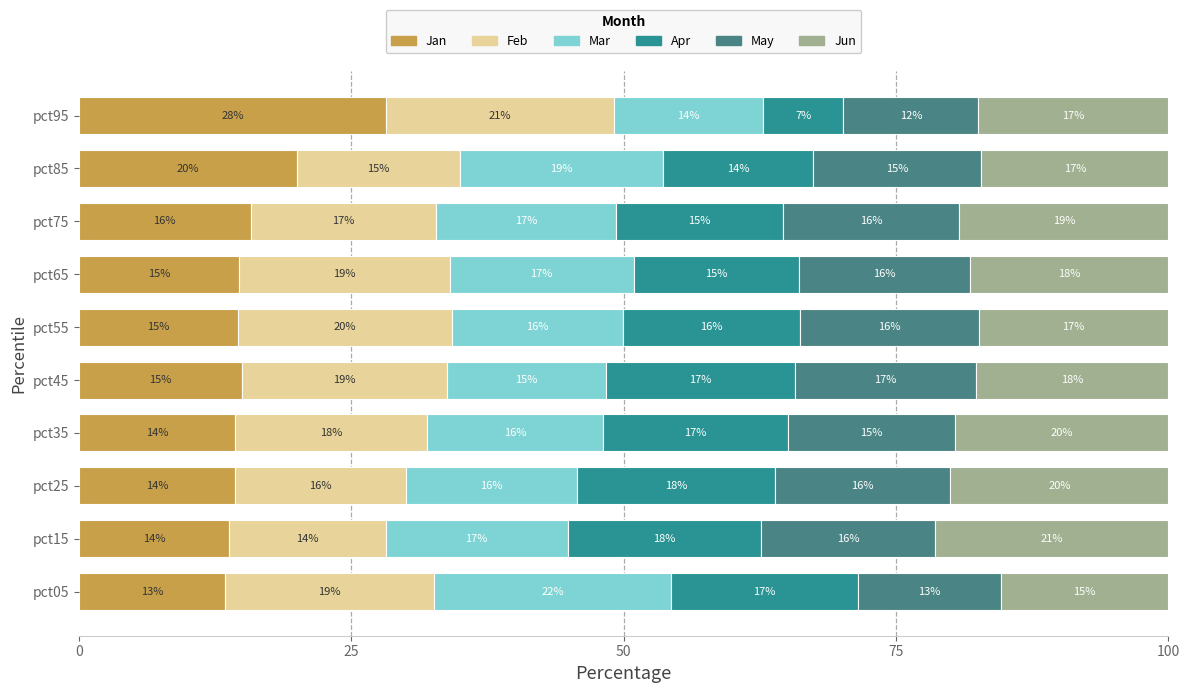

What position from the left is 0?

1